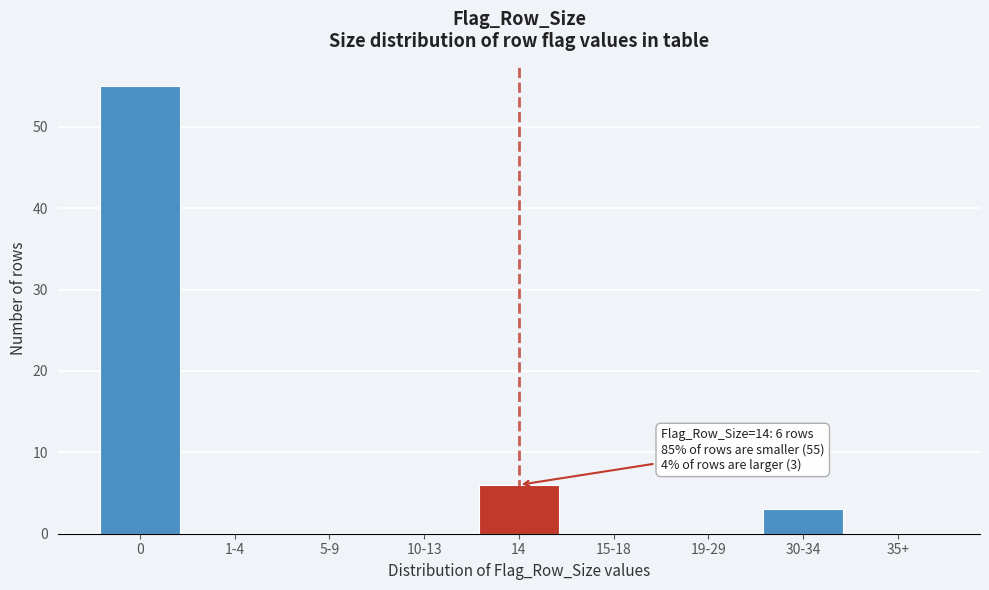

Reading right to left, what are all the values shown in this chart?

35+=0	30-34=3	19-29=0	15-18=0	14=6	10-13=0	5-9=0	1-4=0	0=55